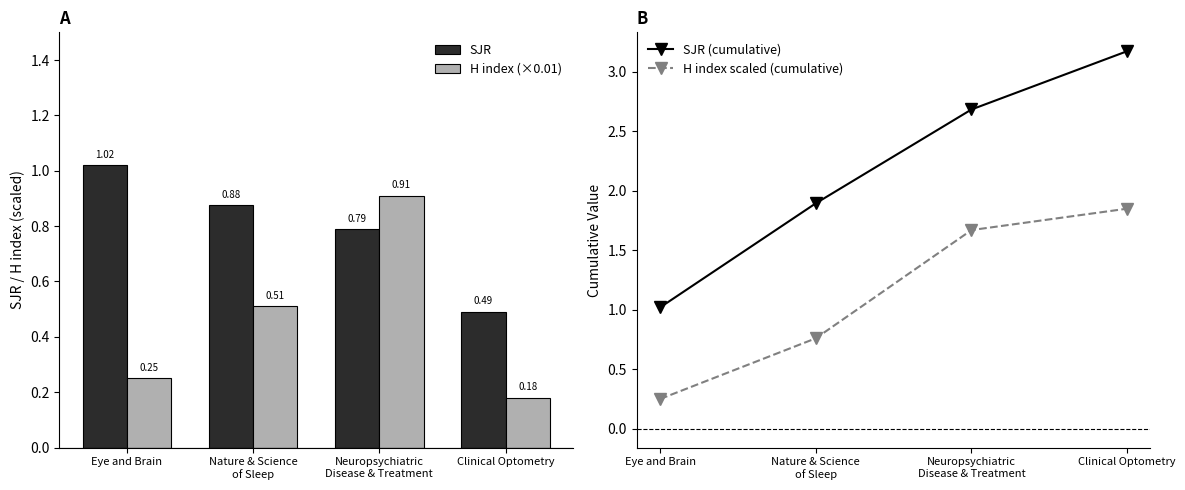

What is the label of the 1st bar from the right?

Clinical Optometry